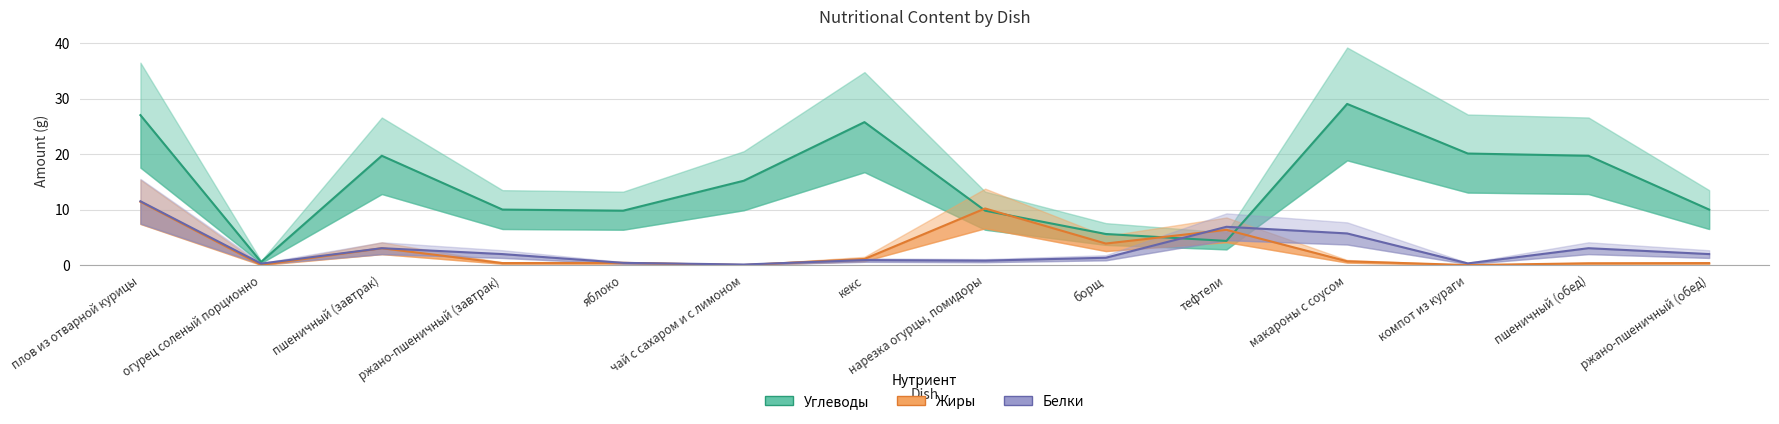

Which series changed the most between борщ and тефтели?

Белки